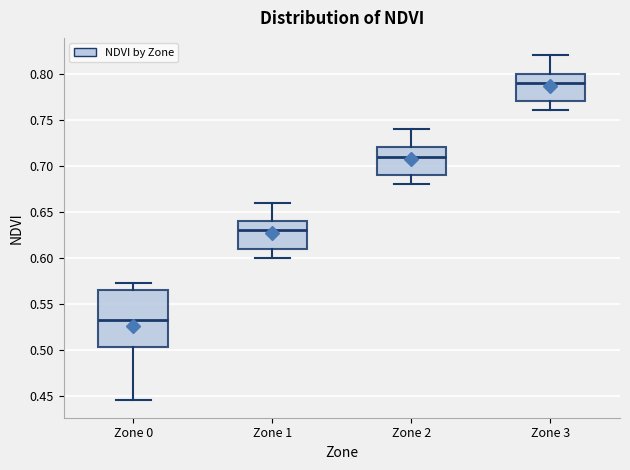

Comparing the boxes themselves (not the whiskers), which one is the tallest?

Zone 0